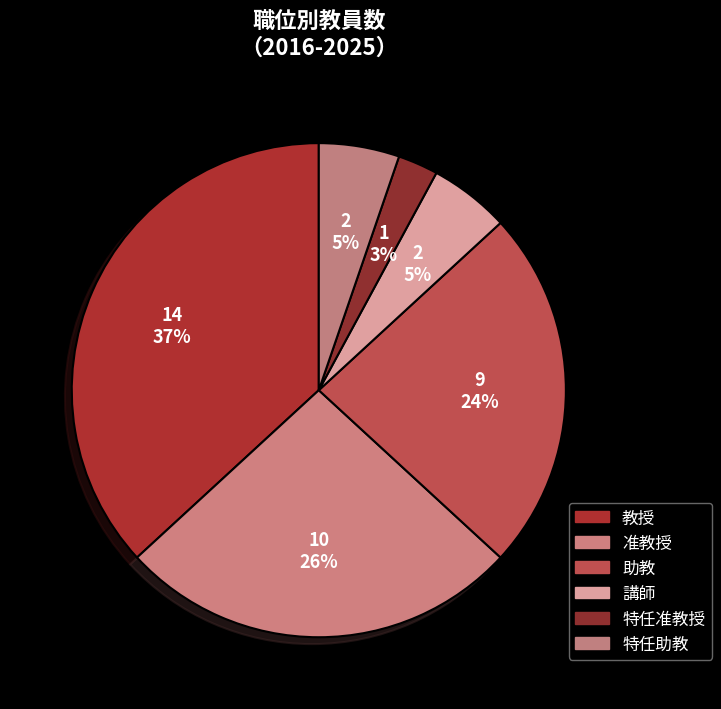

The 准教授 slice represents 41% of the pie. True or false?

False